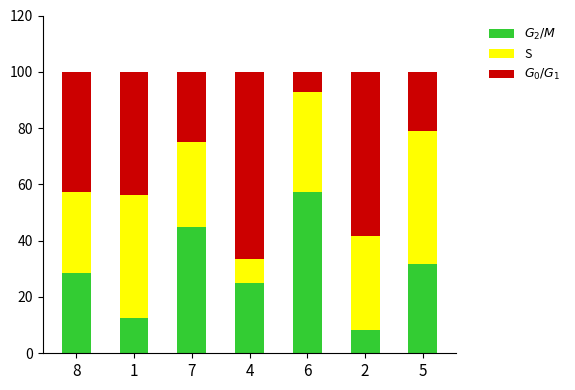

Are the bars grouped side by side (vs. stacked)?

No